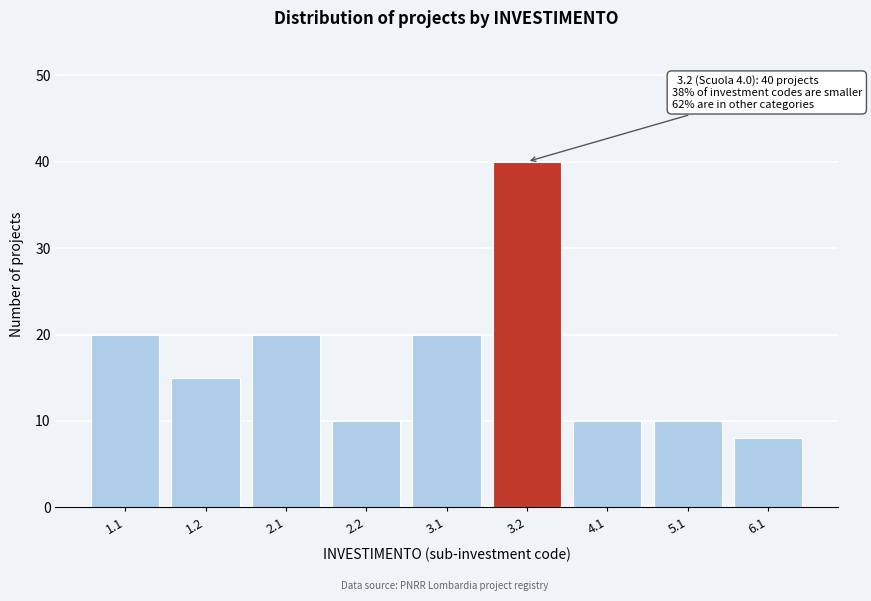

Reading left to right, transcribe all the data shown in this chart.

20	15	20	10	20	40	10	10	8